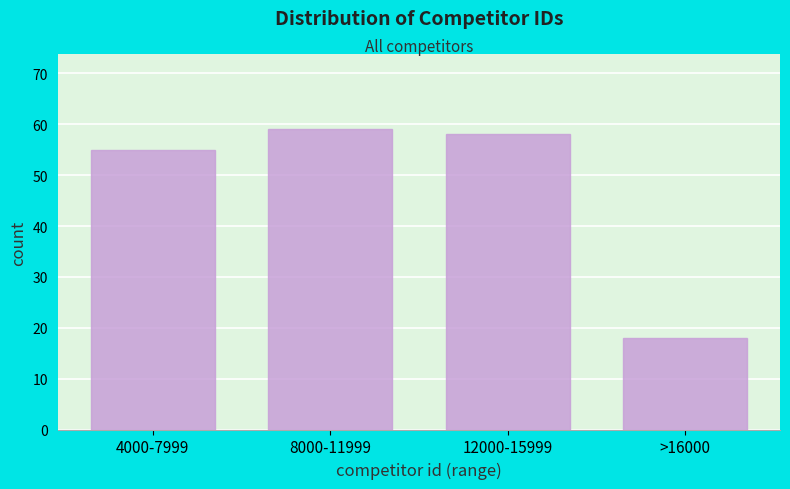

Reading left to right, what are all the values shown in this chart?

55	59	58	18